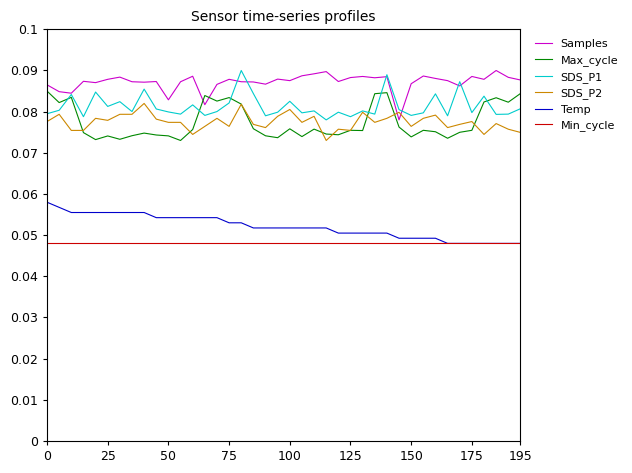

Which series has the largest total across all categories?

Samples